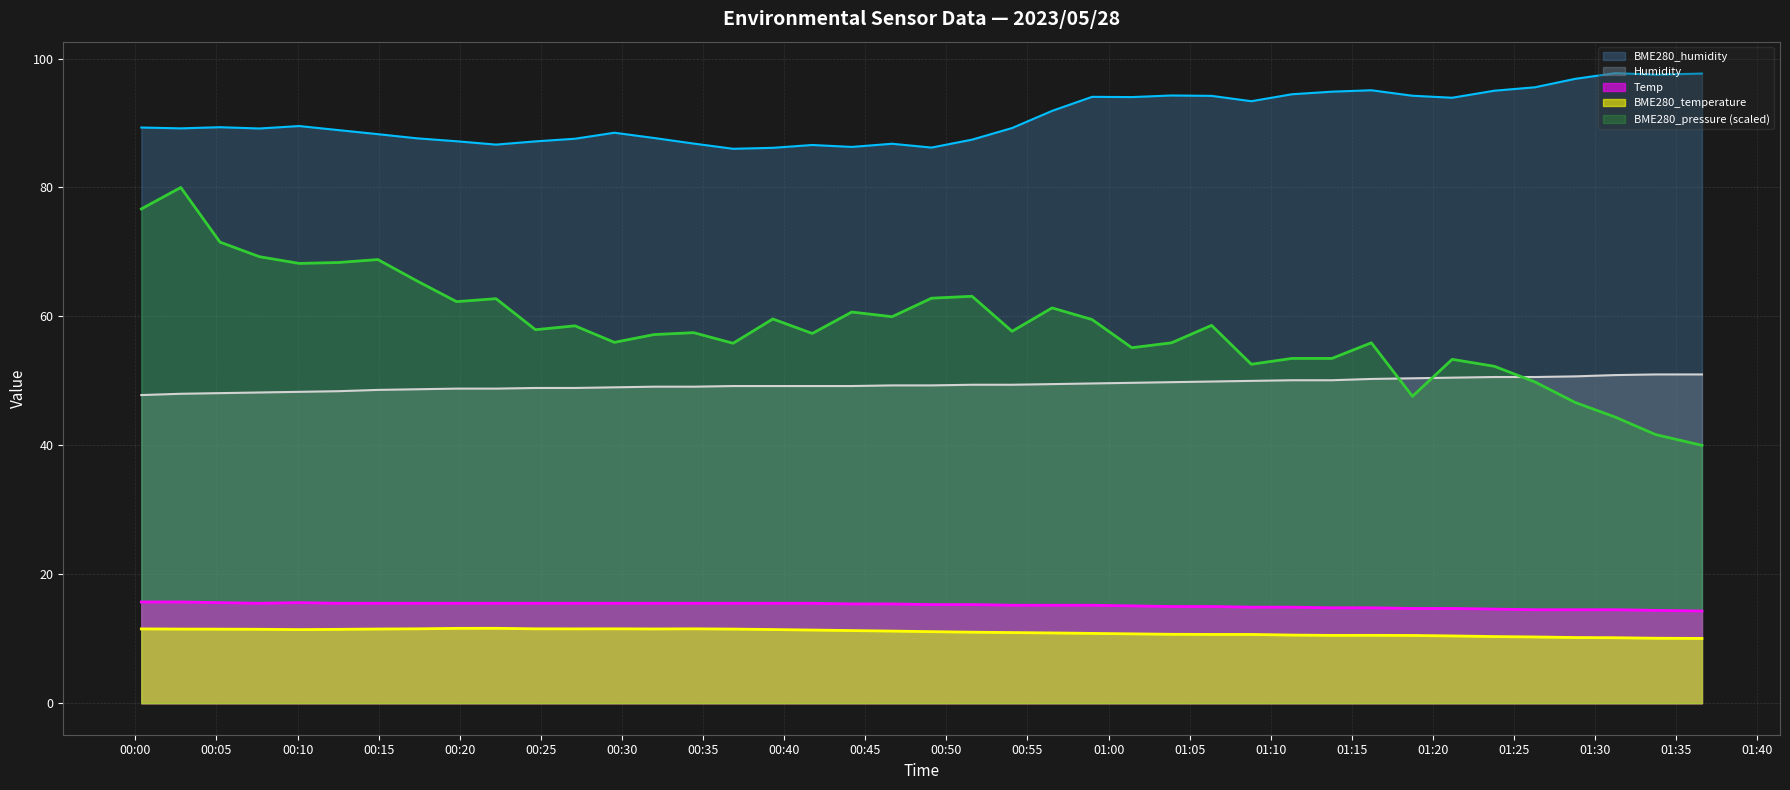

What is the value of the BME280_pressure point at the 12th from the left?

58.5